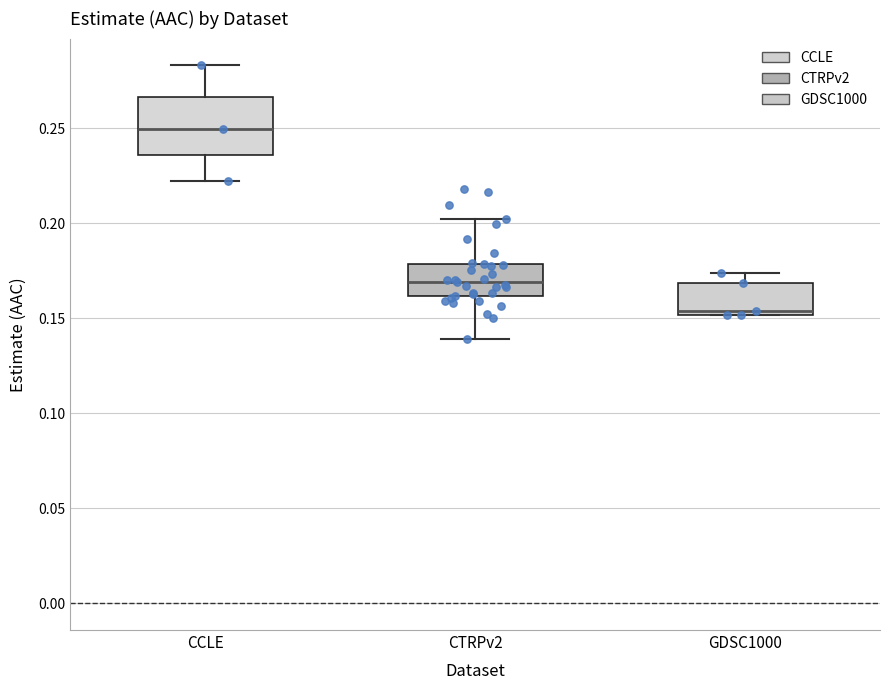

Reading left to right, read every box against the y-axis: the position of its median line, the range the box covers, and the ends of its whiskers. The values are not printed on the chart, so give them approximately, as read against the axis.

CCLE: median 0.250, box 0.235 to 0.265, whiskers 0.220 to 0.285
CTRPv2: median 0.170, box 0.160 to 0.180, whiskers 0.140 to 0.200
GDSC1000: median 0.155, box 0.150 to 0.170, whiskers 0.150 to 0.175